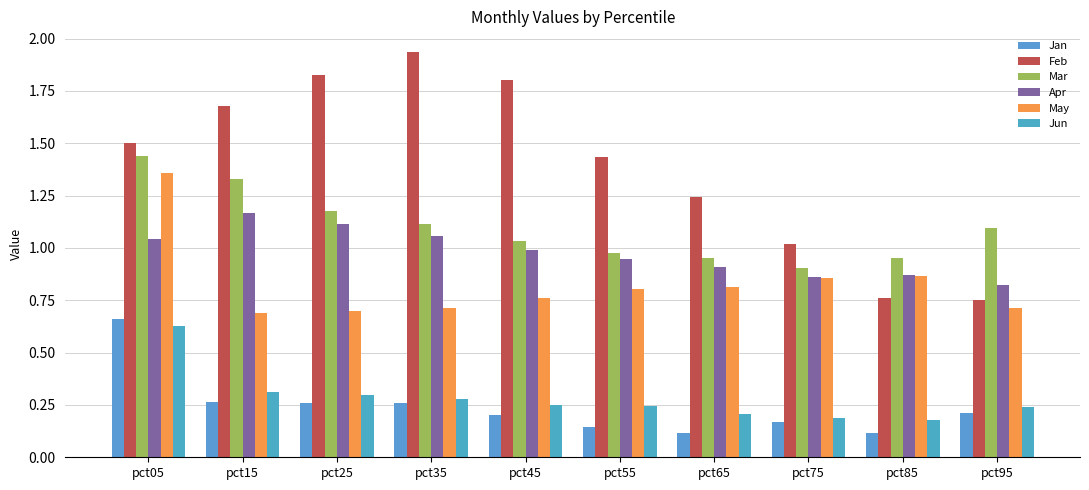

Are the bars grouped side by side (vs. stacked)?

Yes